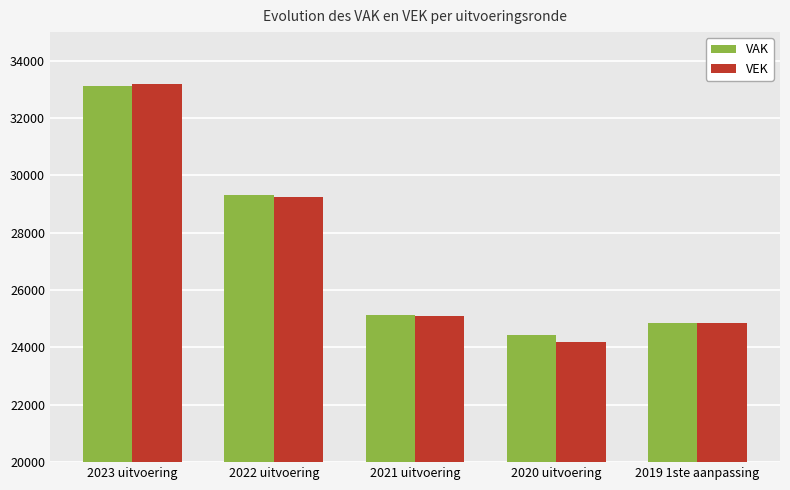

What is the label of the 5th bar from the left?

2019 1ste aanpassing